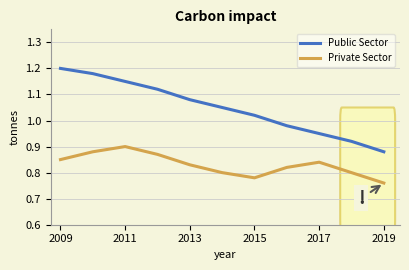

What is the difference between the maximum and minimum values in the Public Sector series?

0.3